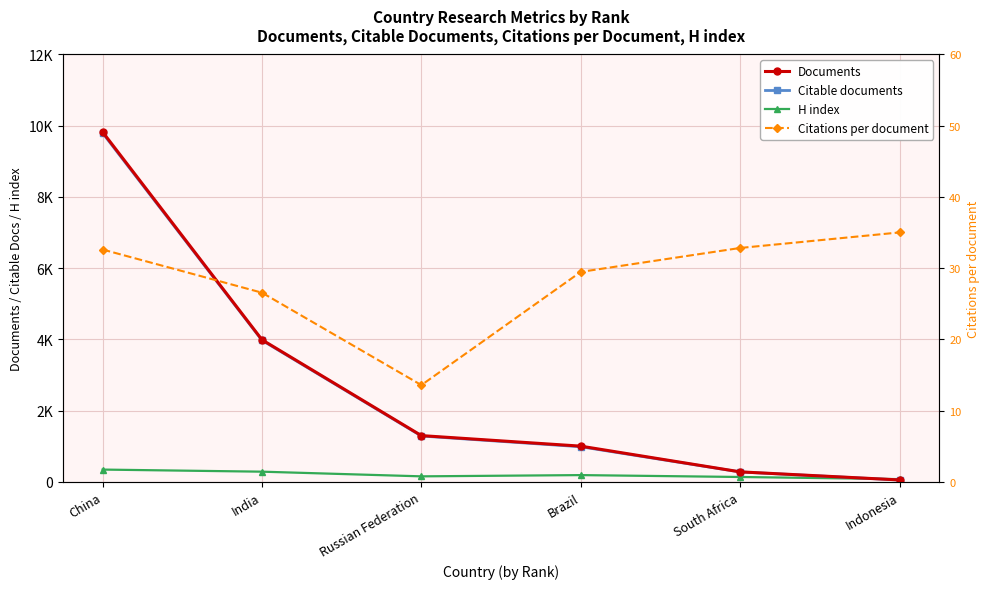

The Citations per document series shows 29.5 at Brazil. True or false?

True